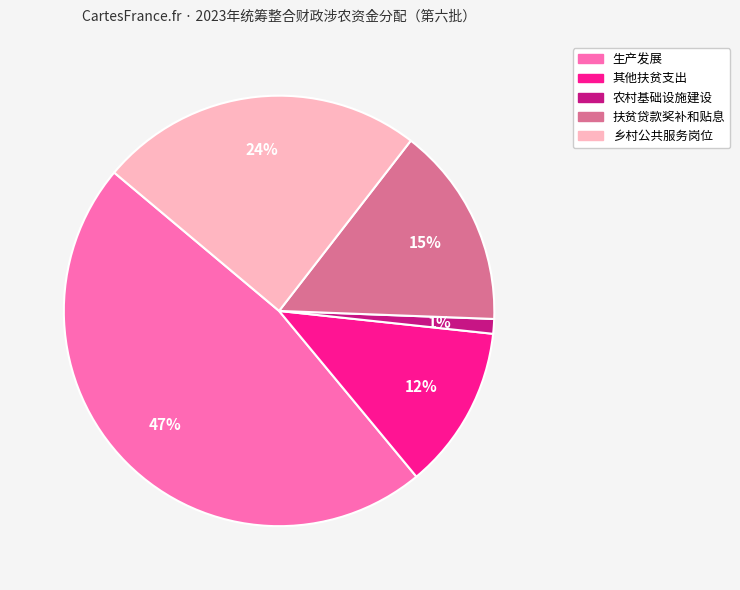

To the nearest percent, what is the difference between the largest and smallest slice percentages?

46%